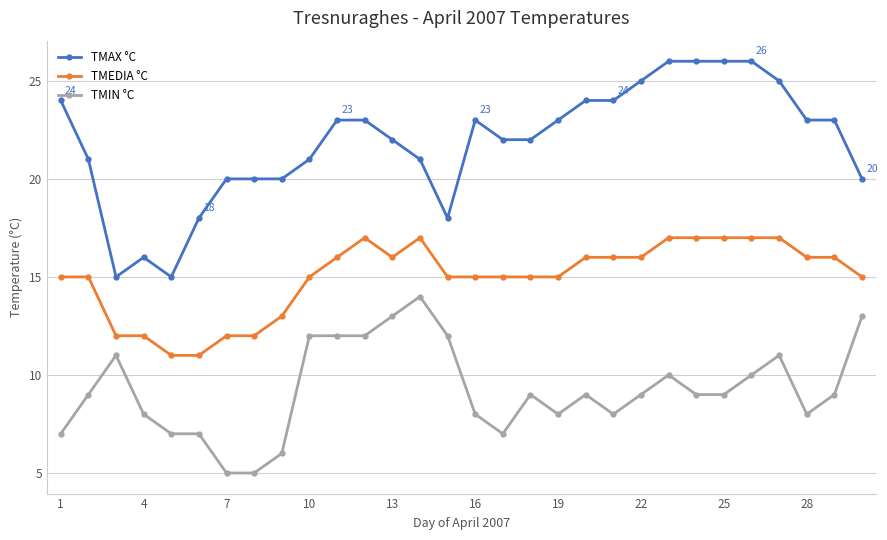

What is the minimum value shown in the chart?

5